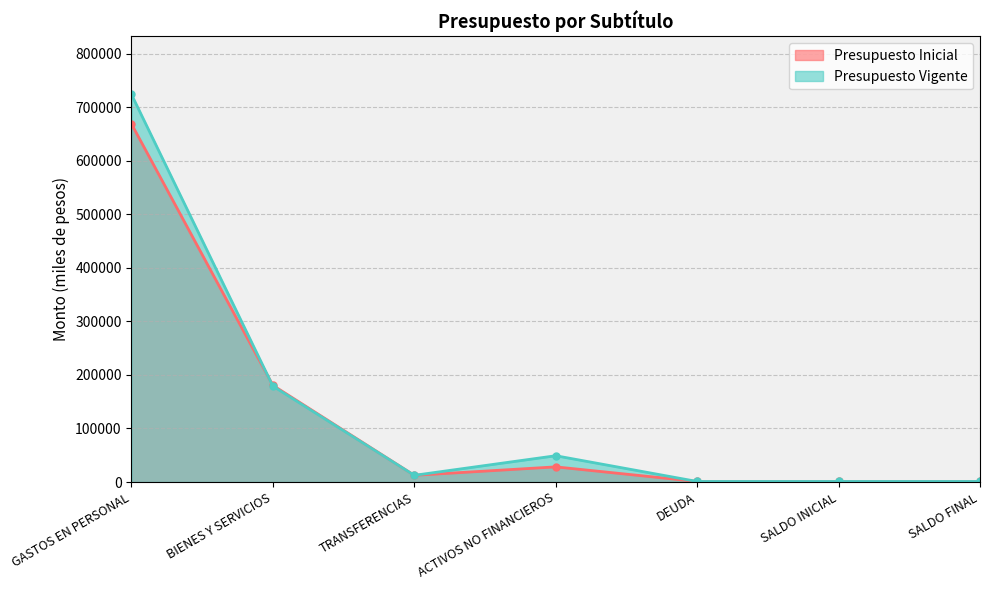

Does the chart display data point markers on the line(s)?

Yes